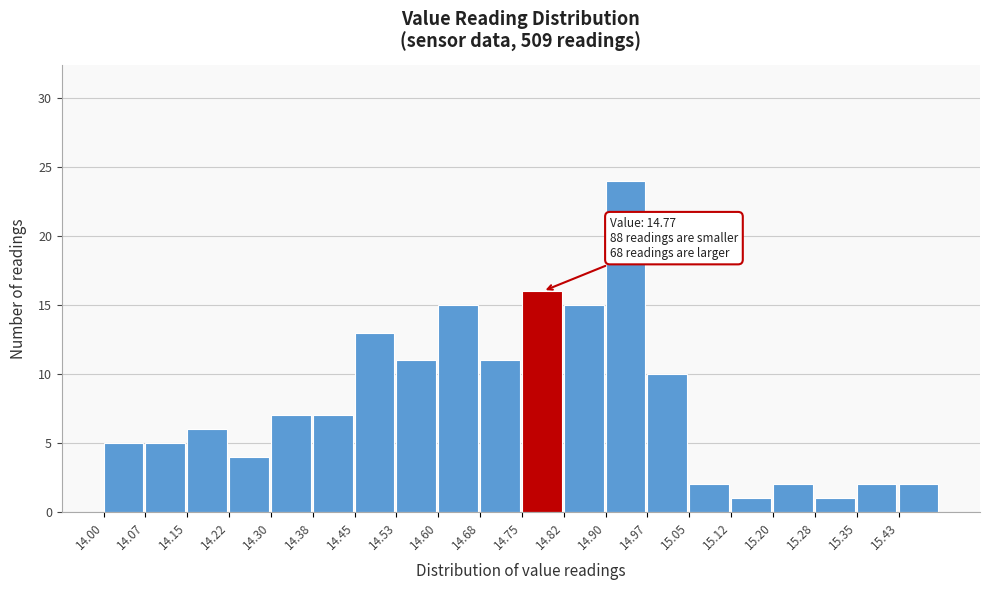

Over which range of the x-axis is the bar tallest?

14.900 to 14.975